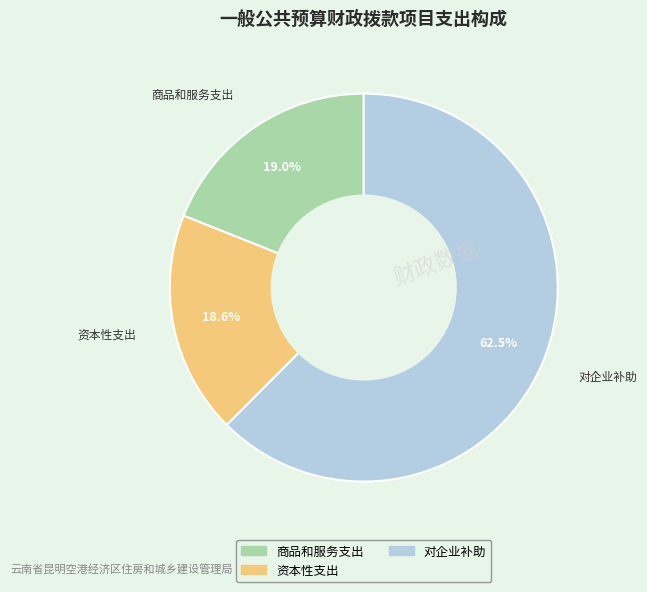

What is the majority slice?

对企业补助